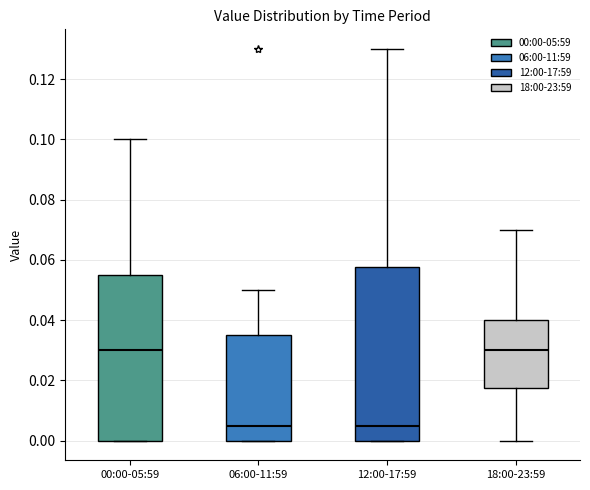

Comparing the boxes themselves (not the whiskers), which one is the tallest?

12:00-17:59